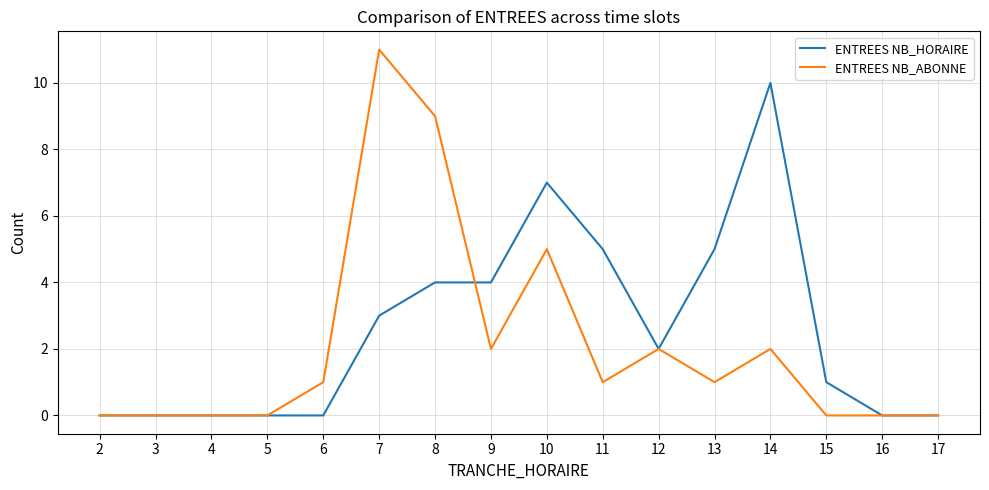

Rank the series by their maximum value, from highest to lowest.

ENTREES NB_ABONNE, ENTREES NB_HORAIRE